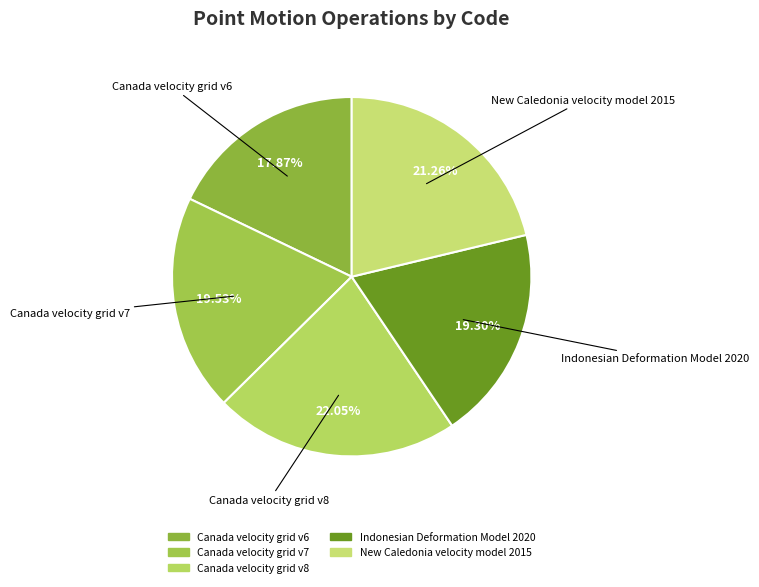

To the nearest percent, what is the difference between the Canada velocity grid v7 and Canada velocity grid v8 slice percentages?

3%